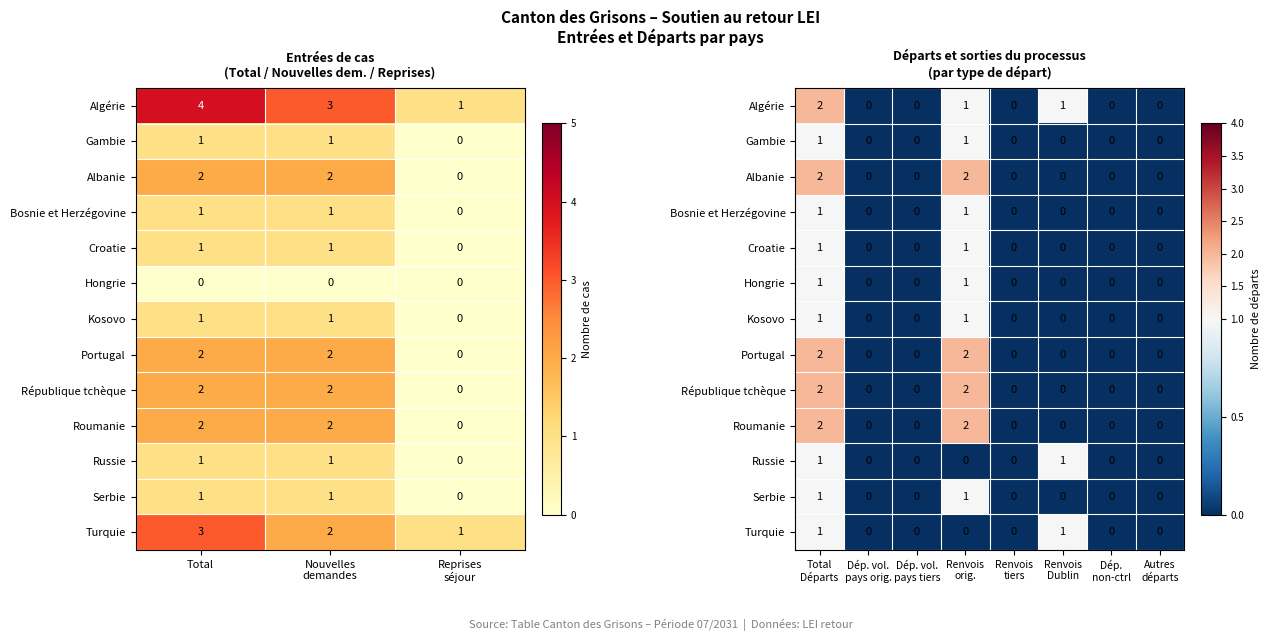

What is the total value across all series at Renvois orig.?

15